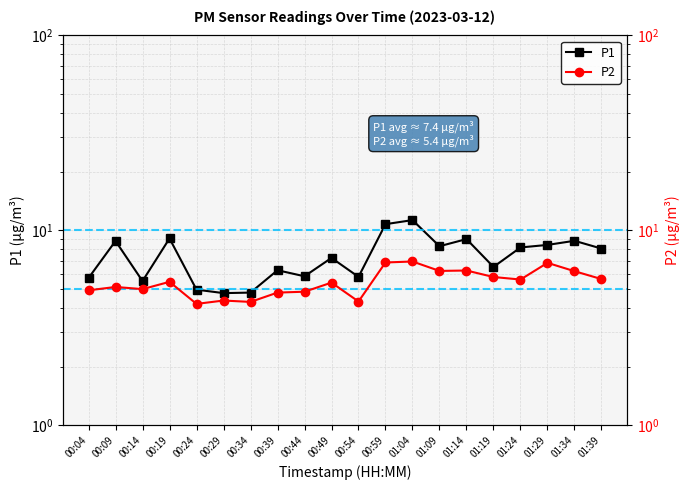

How many data points in P1 are less than 8?

10